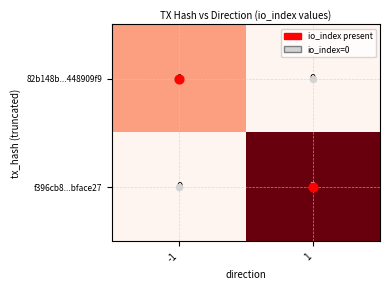

True or false: f396cb8...bface27 has a value of 0 at -1.

True